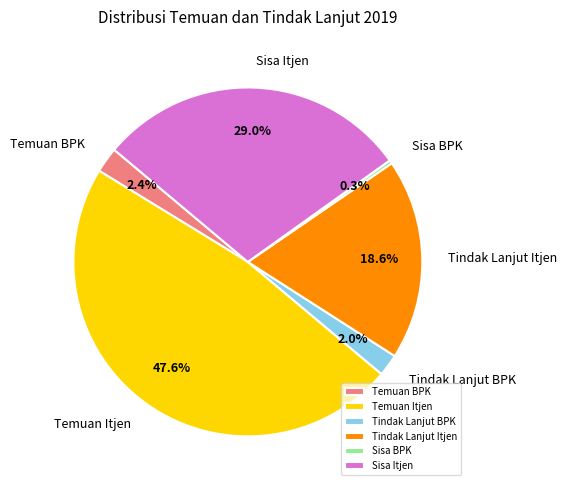

What is the smallest slice in the pie chart?

Sisa BPK